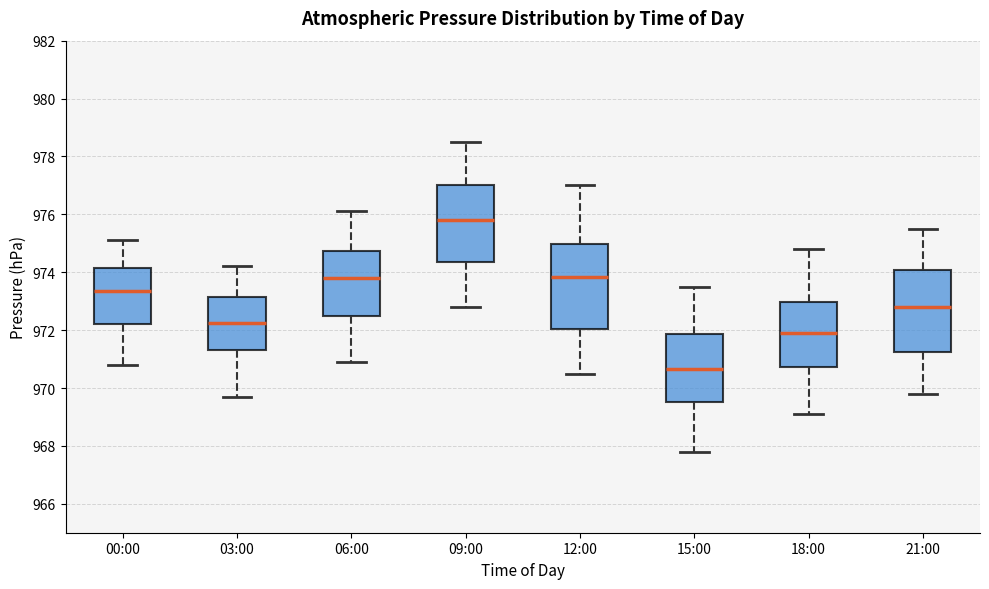

Reading left to right, read every box against the y-axis: the position of its median line, the range the box covers, and the ends of its whiskers. The values are not printed on the chart, so give them approximately, as read against the axis.

00:00: median 973.4, box 972.2 to 974.2, whiskers 970.8 to 975.2
03:00: median 972.2, box 971.4 to 973.2, whiskers 969.8 to 974.2
06:00: median 973.8, box 972.6 to 974.8, whiskers 971.0 to 976.2
09:00: median 975.8, box 974.4 to 977.0, whiskers 972.8 to 978.6
12:00: median 973.8, box 972.0 to 975.0, whiskers 970.6 to 977.0
15:00: median 970.6, box 969.6 to 971.8, whiskers 967.8 to 973.6
18:00: median 972.0, box 970.8 to 973.0, whiskers 969.2 to 974.8
21:00: median 972.8, box 971.2 to 974.0, whiskers 969.8 to 975.6